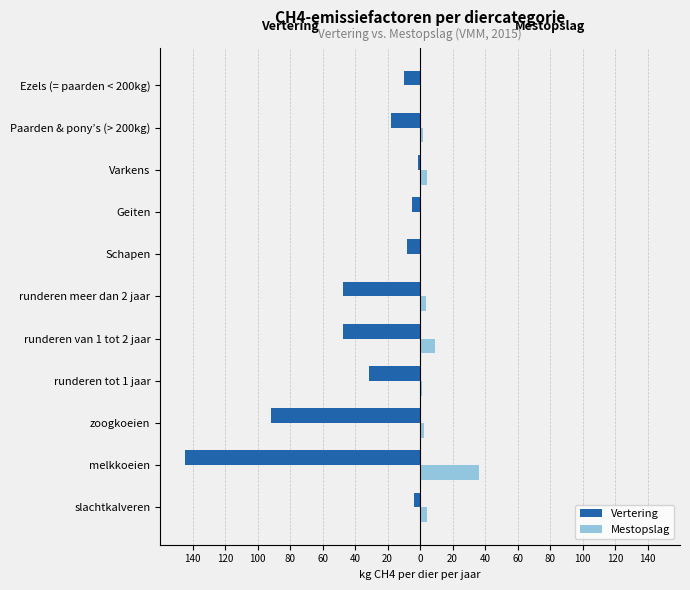

What are all the series names shown in the legend?

Vertering, Mestopslag